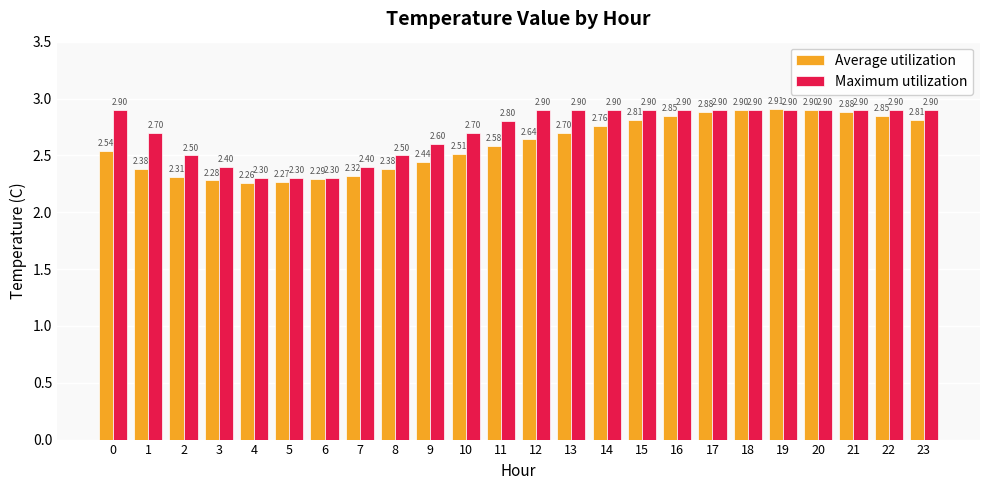

True or false: Average utilization has a value of 2.3 at 4.

True